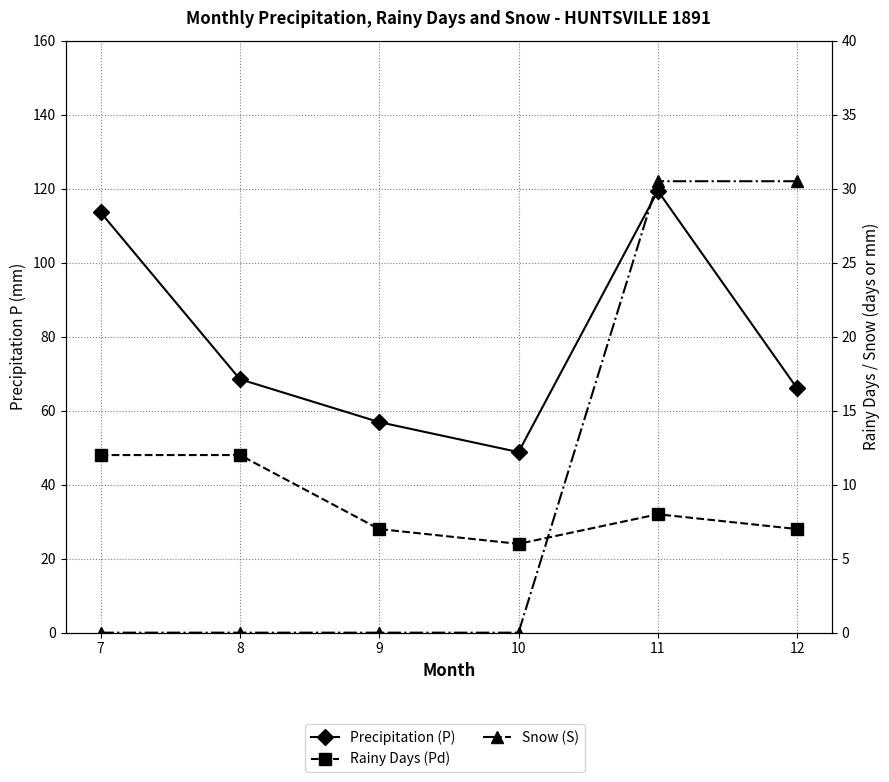

Rank the categories by Precipitation (P) value from highest to lowest.

11, 7, 8, 12, 9, 10